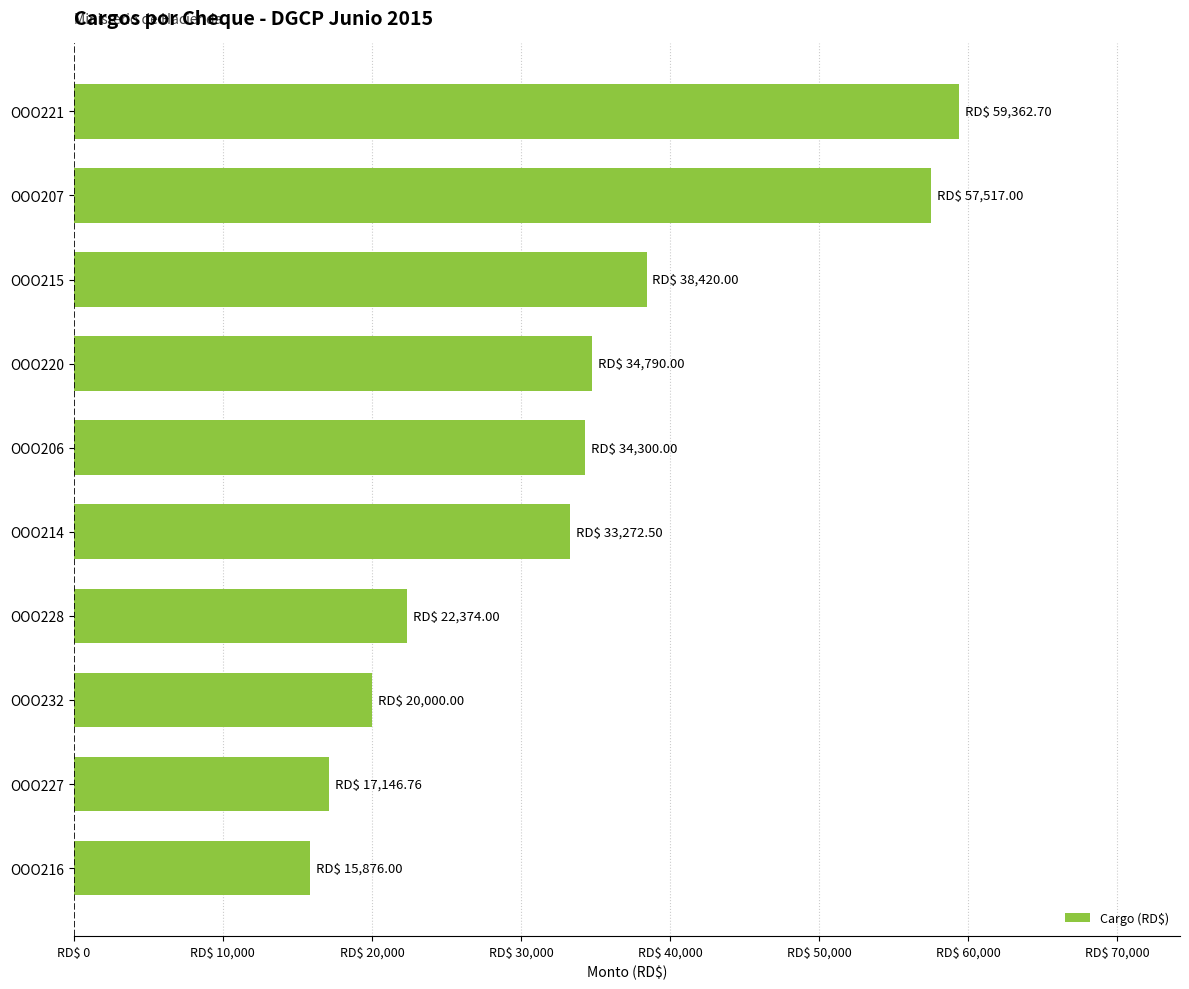

Are the bars horizontal?

Yes